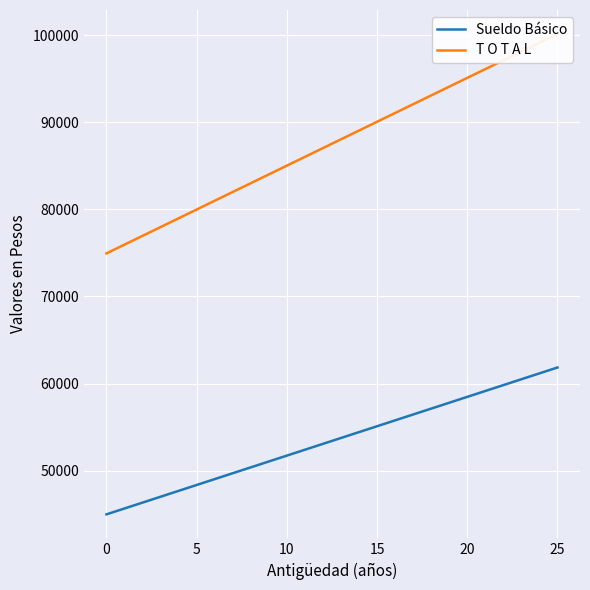

True or false: T O T A L and Sueldo Básico cross at least once.

False